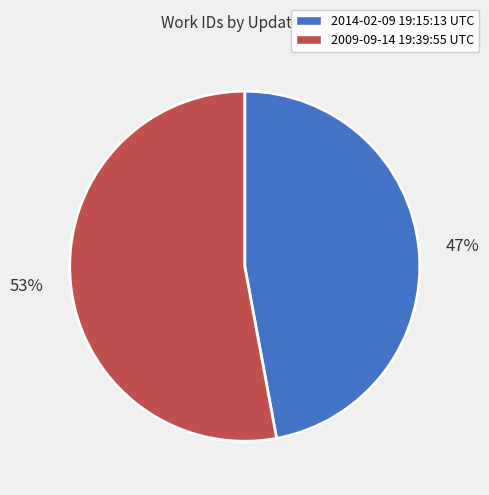

How many segments does this pie chart have?

2